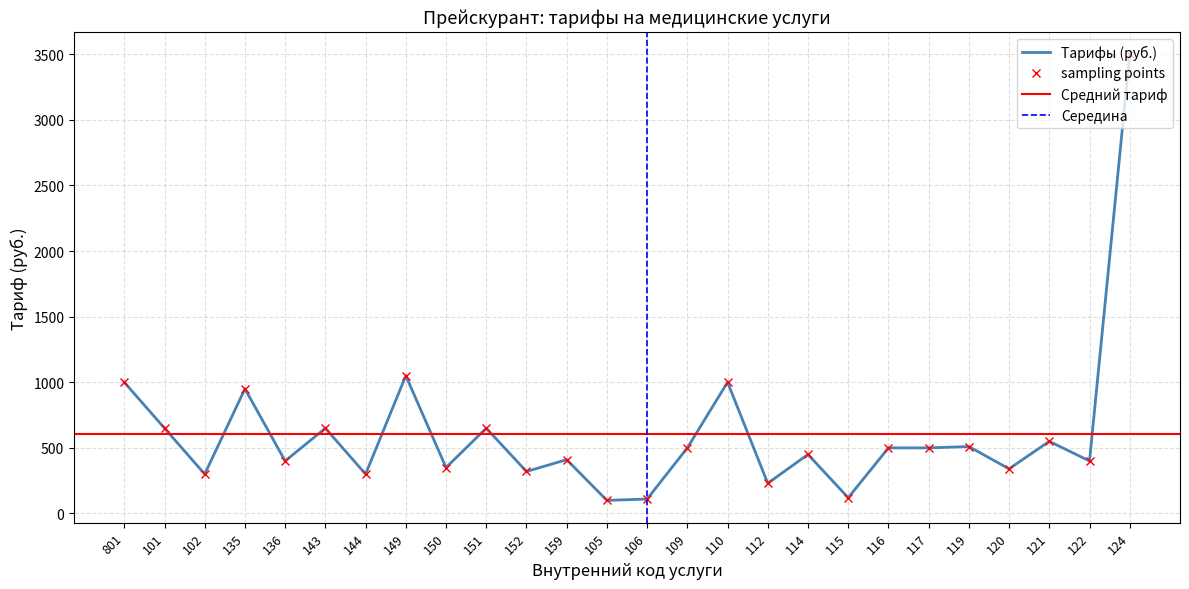

What is the label of the 5th point from the right?

119